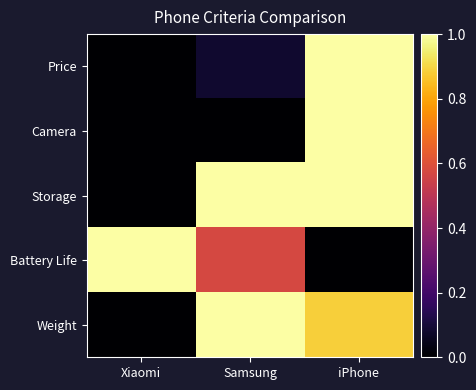

Reading left to right, transcribe all the data shown in this chart.

Price: Xiaomi=0.0	Samsung=0.1	iPhone=1.0
Camera: Xiaomi=0.0	Samsung=0.0	iPhone=1.0
Storage: Xiaomi=0.0	Samsung=1.0	iPhone=1.0
Battery Life: Xiaomi=1.0	Samsung=0.6	iPhone=0.0
Weight: Xiaomi=0.0	Samsung=1.0	iPhone=0.9